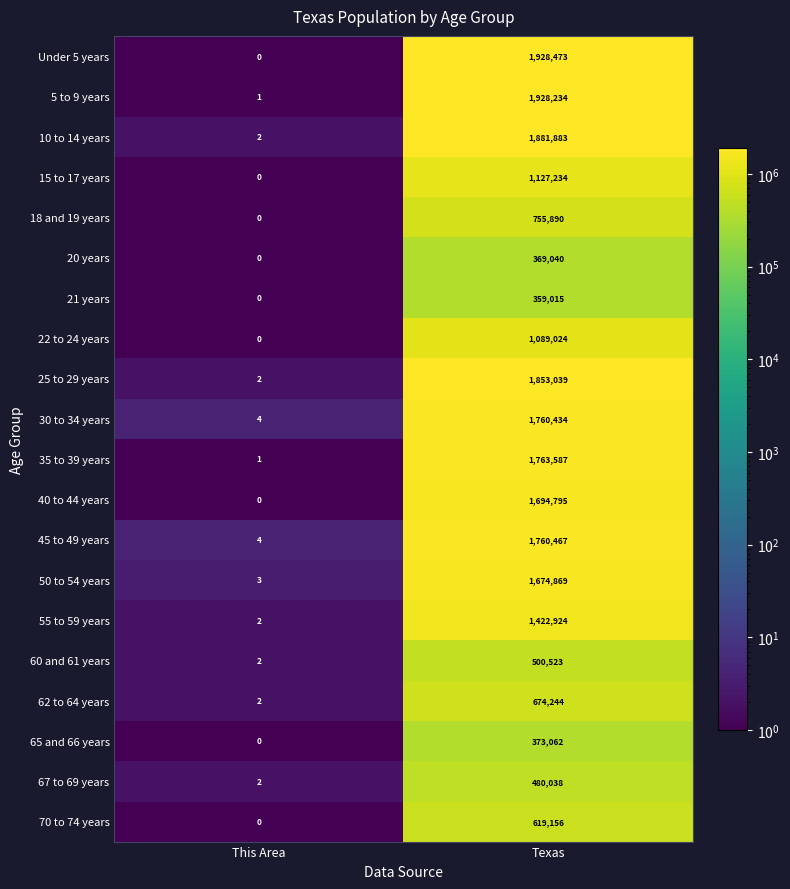

Which category has the highest value across all series?

Texas